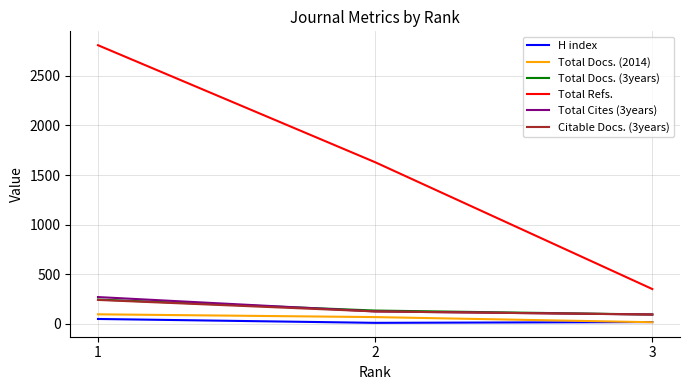

Where does the Total Refs. series first go above 1629?

1